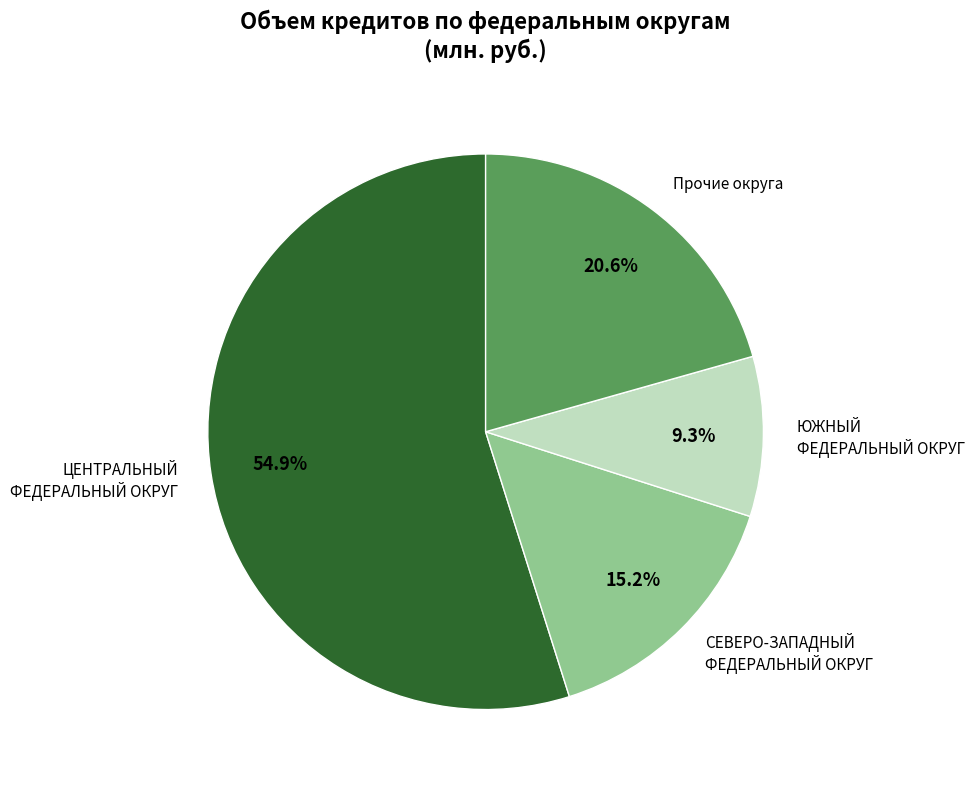

What percentage is the ЮЖНЫЙ ФЕДЕРАЛЬНЫЙ ОКРУГ slice, to the nearest percent?

9%